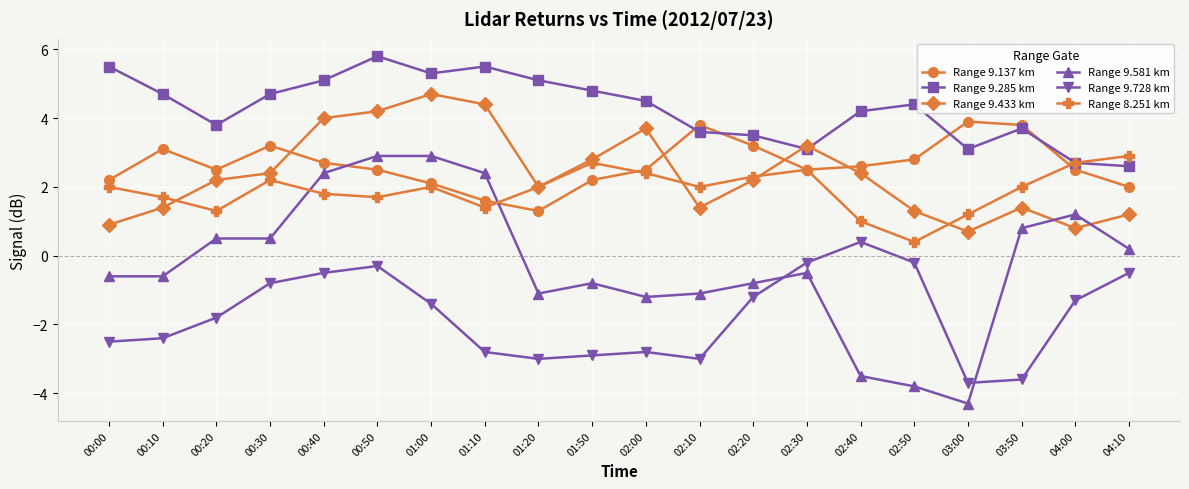

How many distinct data groups are displayed?

6